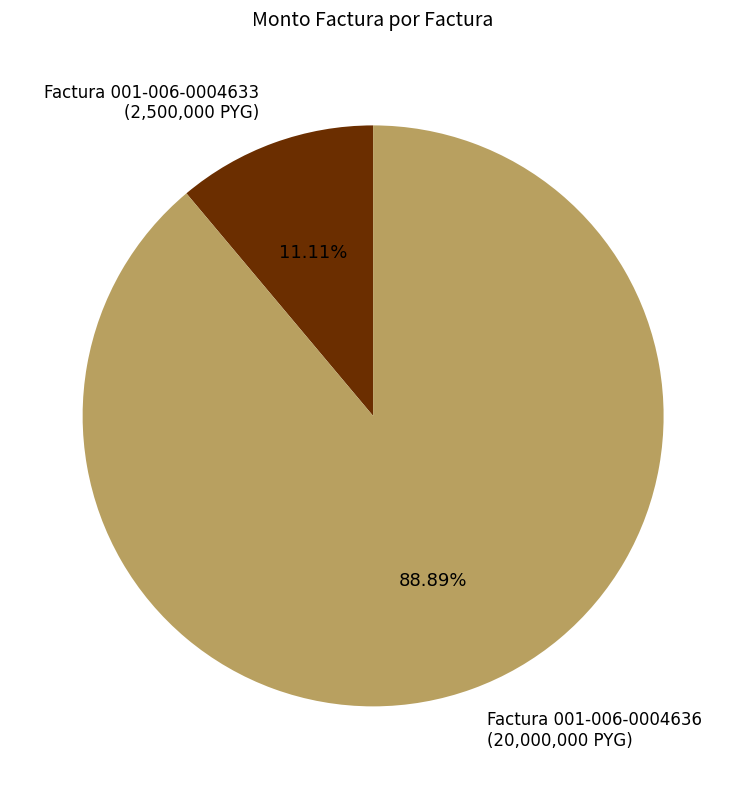

Count the number of slices in the pie.

2